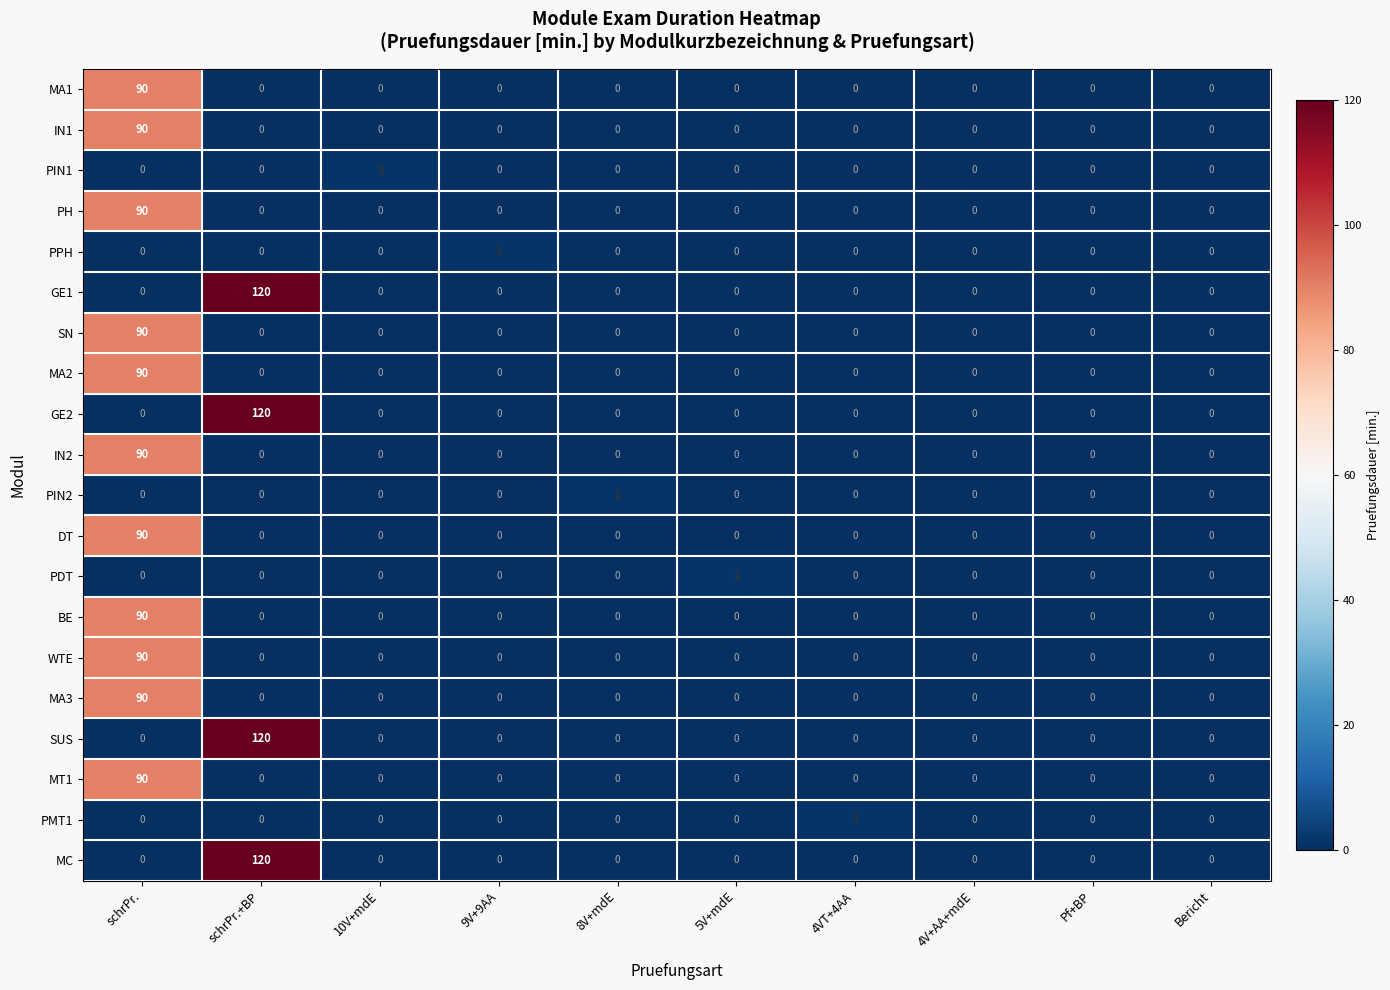

At which category does the chart reach its peak across all series?

schrPr.+BP